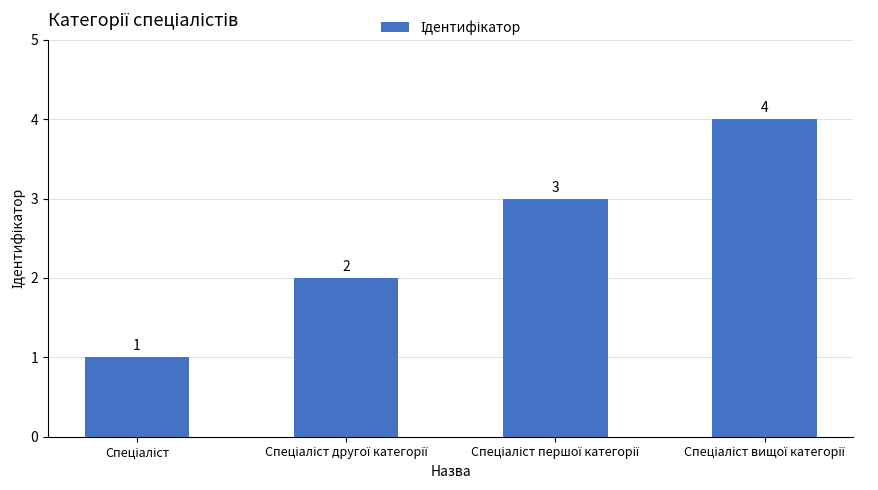

Reading left to right, extract all data points from this chart.

1	2	3	4